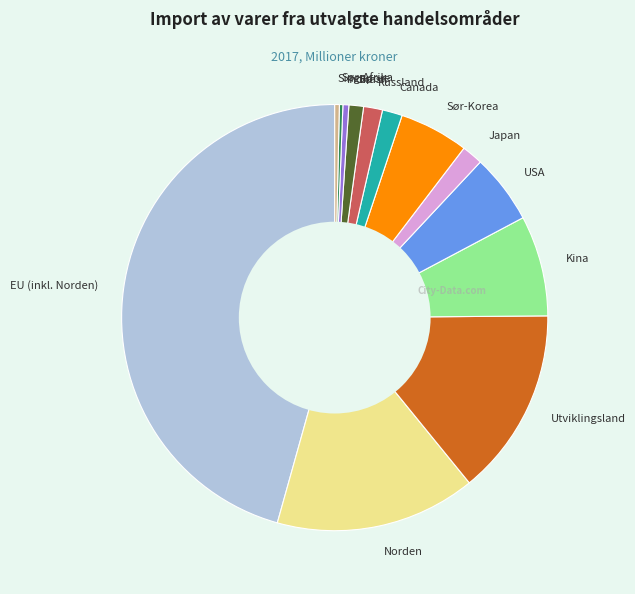

Approximately how many times larger is the value at EU (inkl. Norden) compared to Singapore?

131.0